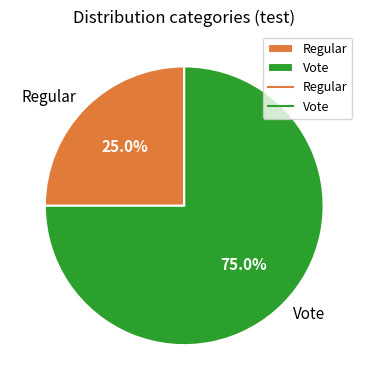

To the nearest percent, what is the average slice percentage?

50%